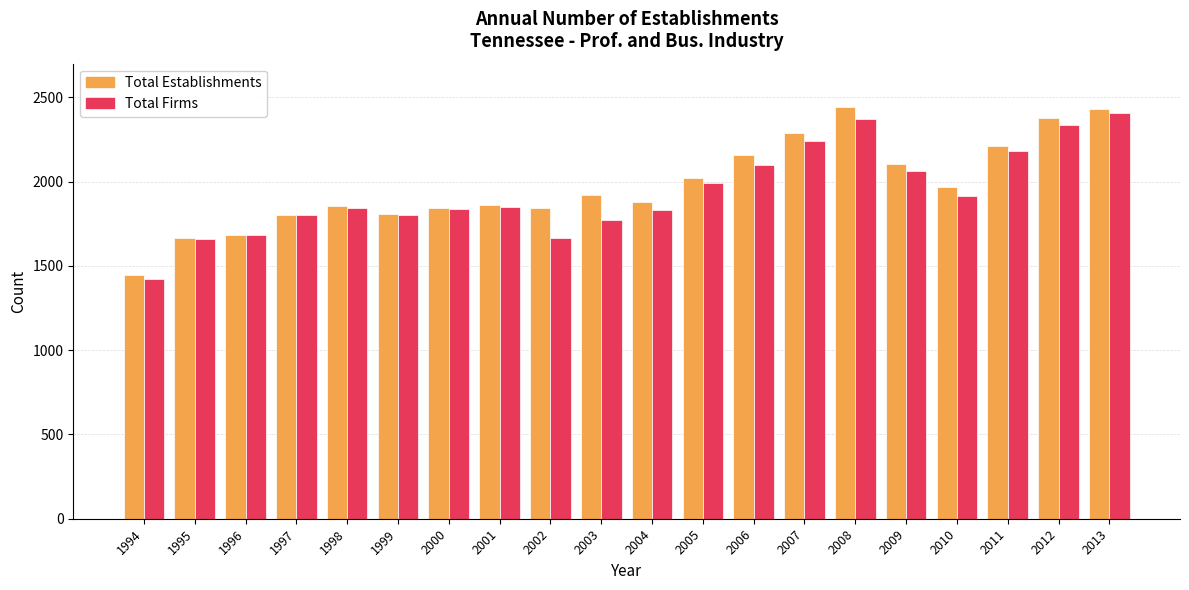

What is the total value across all series at 2003?

3694